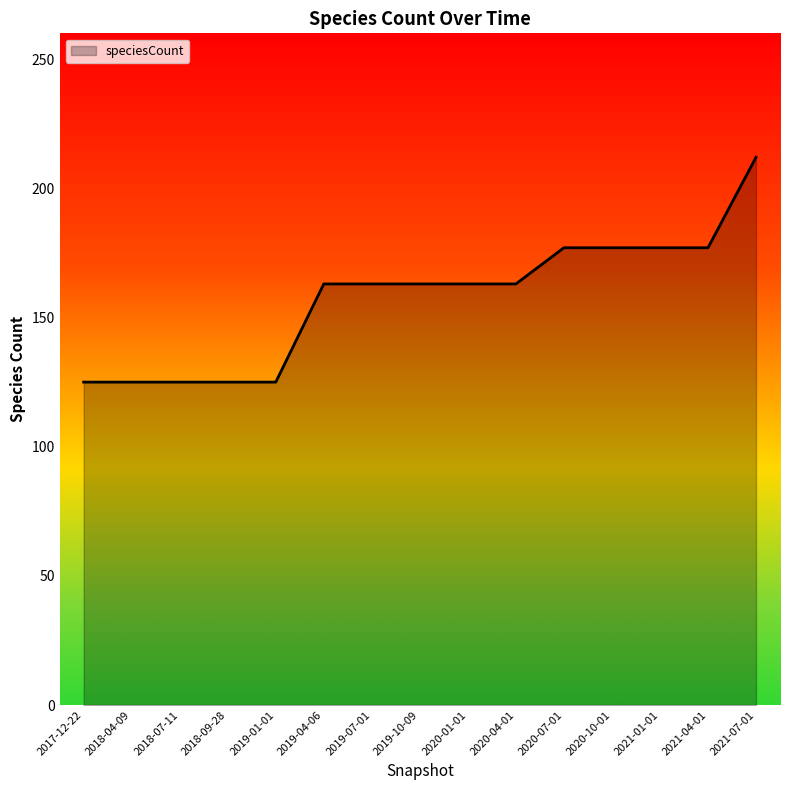

Reading left to right, transcribe all the data shown in this chart.

125	125	125	125	125	163	163	163	163	163	177	177	177	177	212